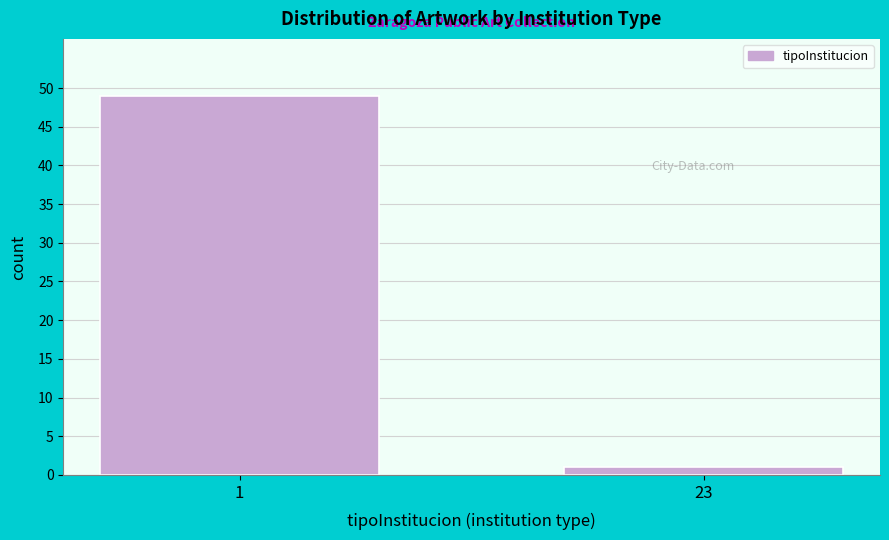

Reading left to right, transcribe all the data shown in this chart.

1=49	23=1